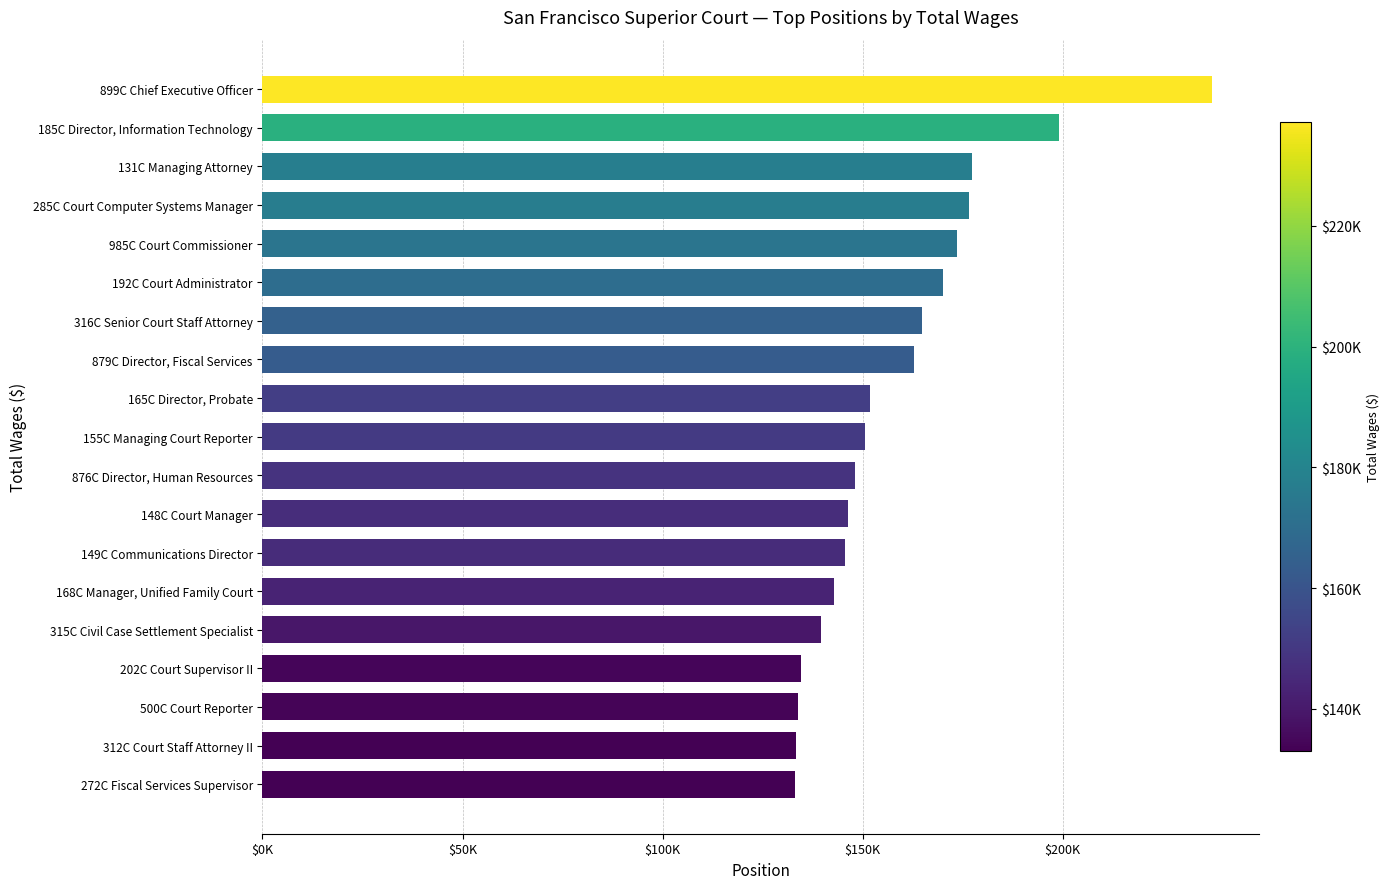

Does the chart contain any negative values?

No